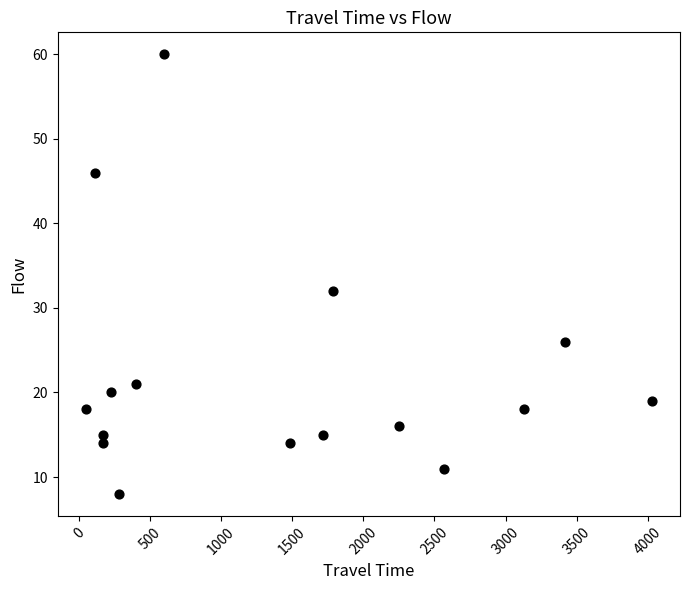

What is the range of X values (max minus min)?

3979